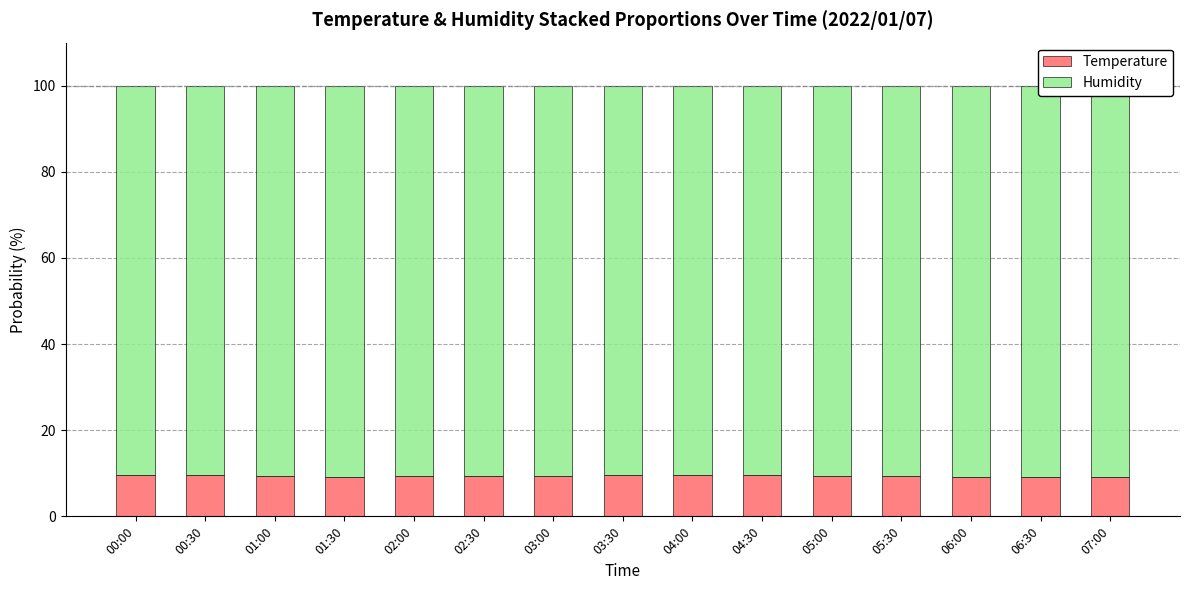

What is the sum of the Temperature values at 06:30 and 05:00?

18.6